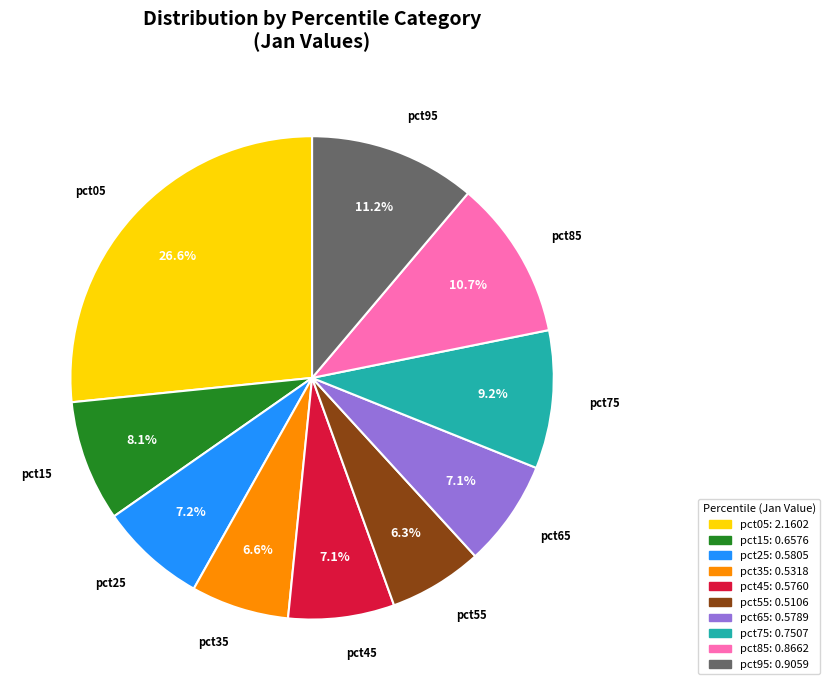

Is there any slice that represents more than half of the pie?

No